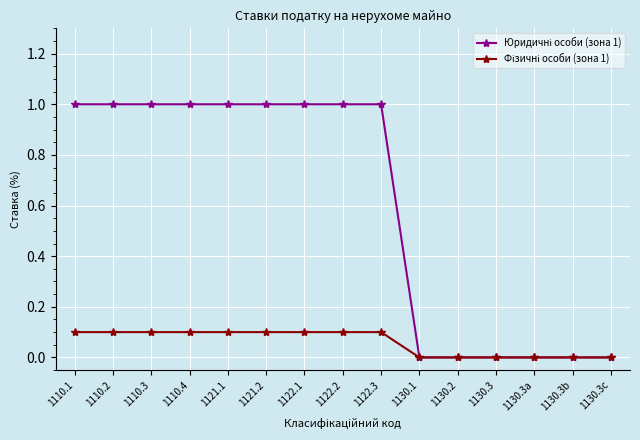

What position from the left is 1110.2?

2